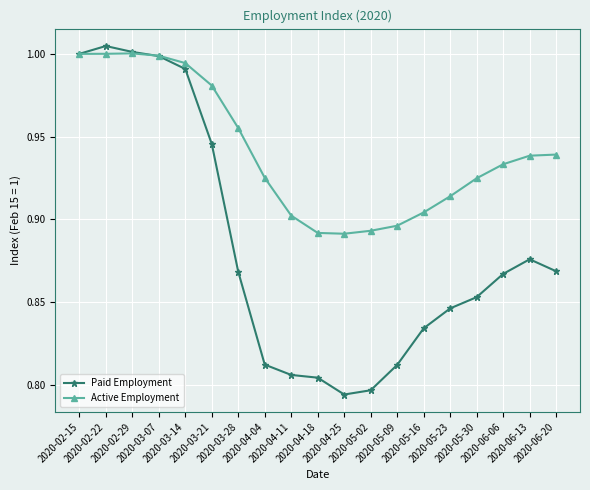

Rank the series by their average value, from highest to lowest.

Active Employment, Paid Employment